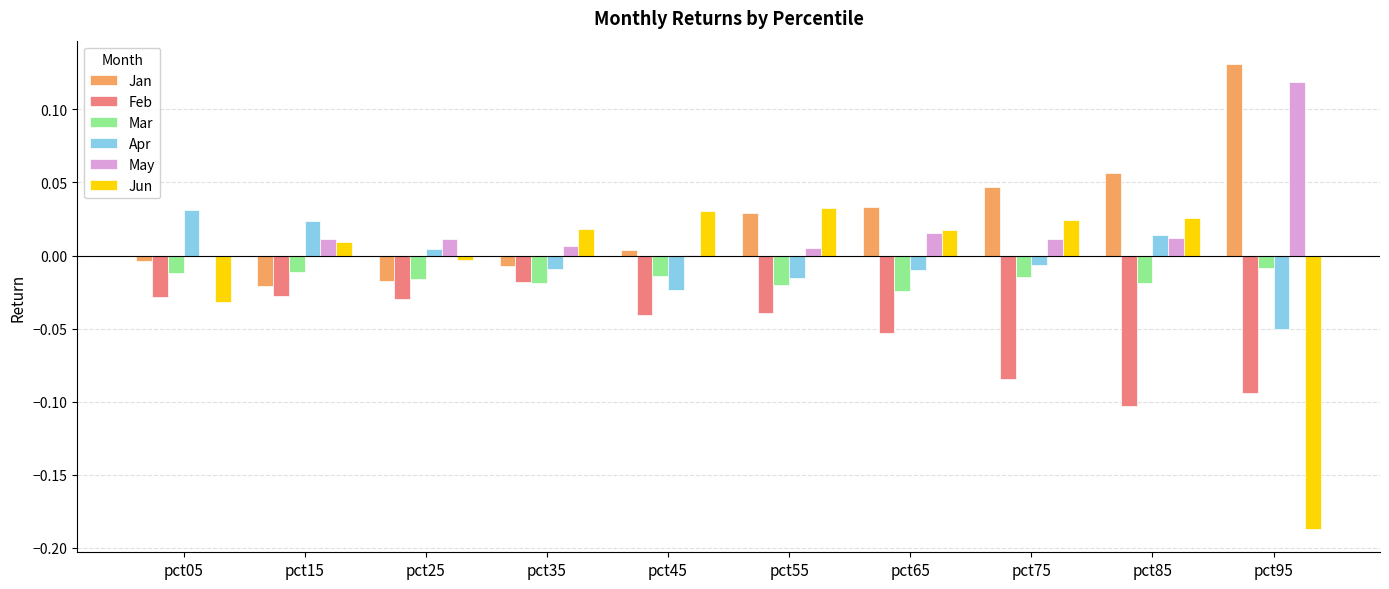

At which label does Apr reach its peak?

pct05